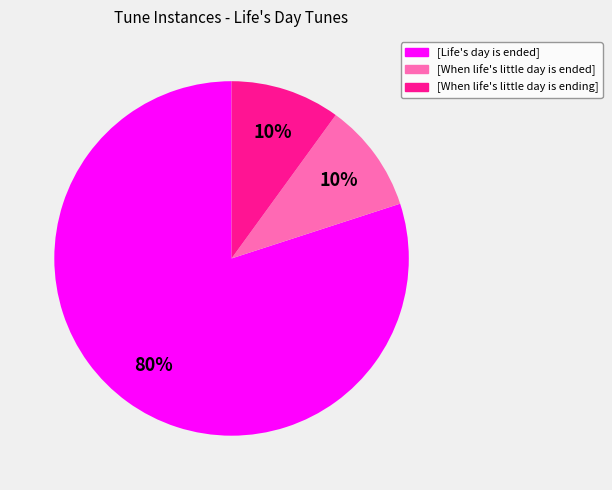

Between [Life's day is ended] and [When life's little day is ended], which is larger?

[Life's day is ended]